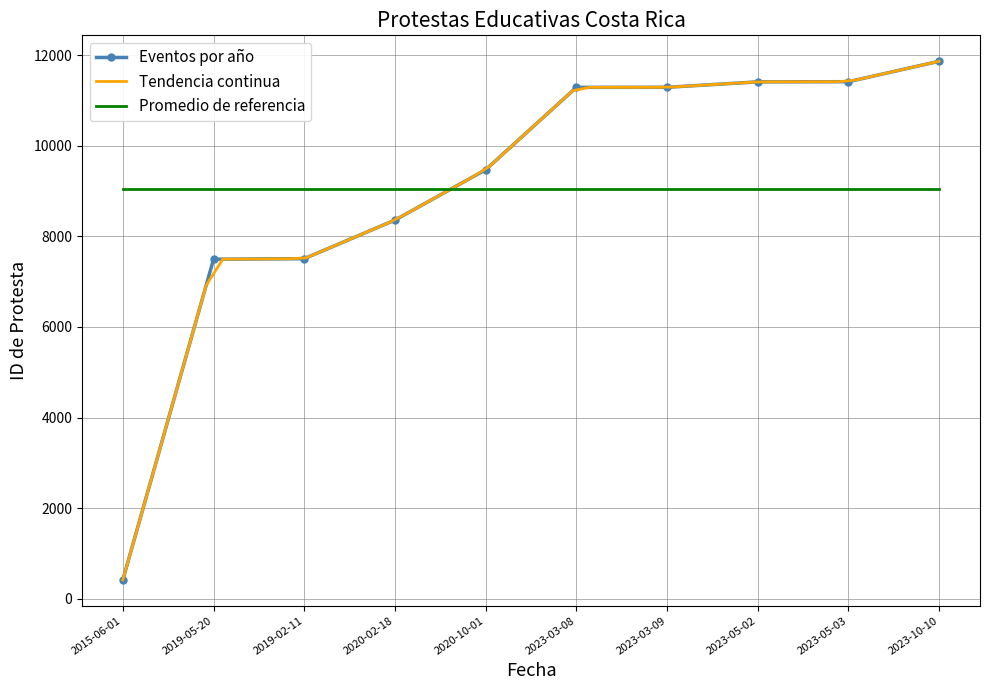

What is the difference between the values at 2020-02-18 and 2020-10-01?

1111